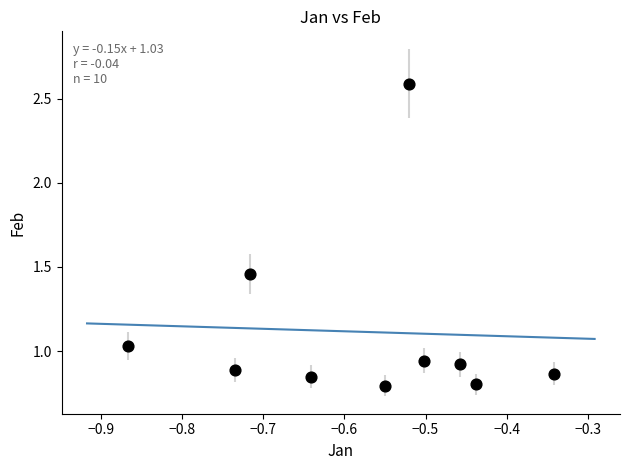

What is the average X value?

-0.6